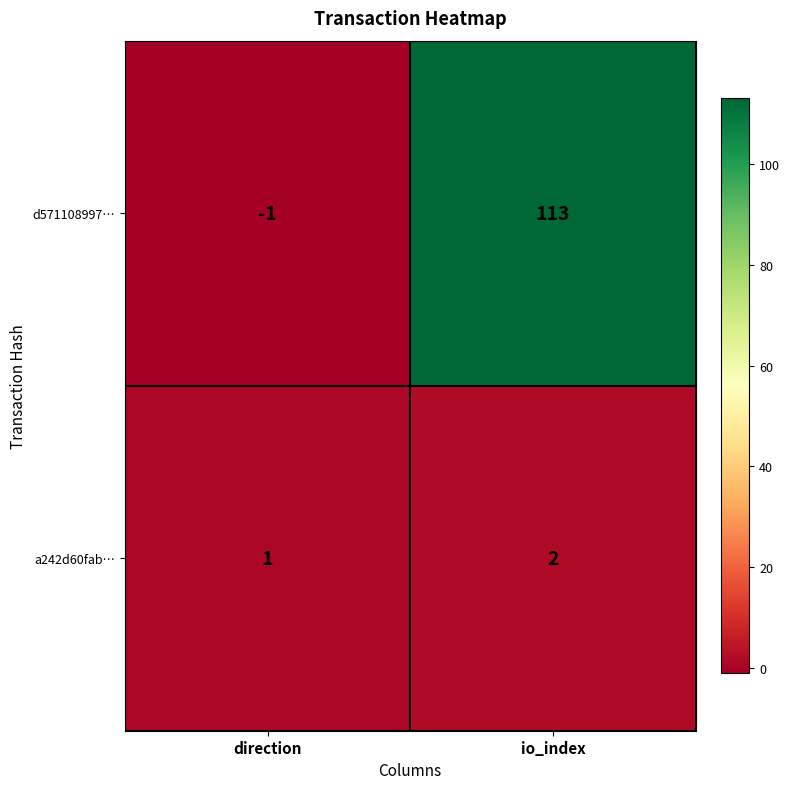

What is the minimum value shown in the chart?

-1